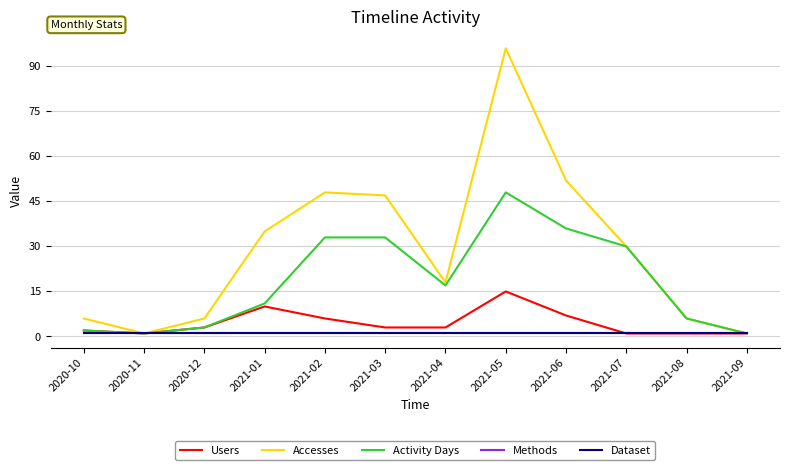

What is the value of the Dataset point at the 2nd from the left?

1